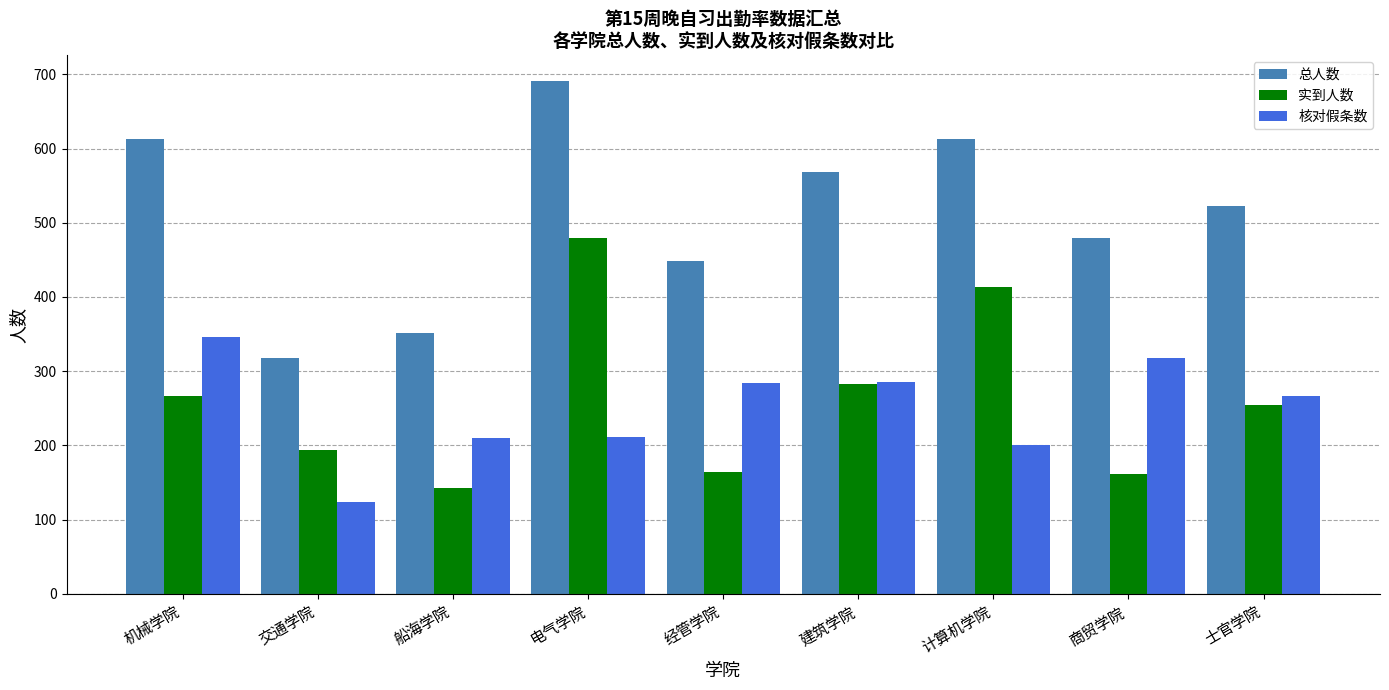

The value of 核对假条数 at 经管学院 is 171. True or false?

False